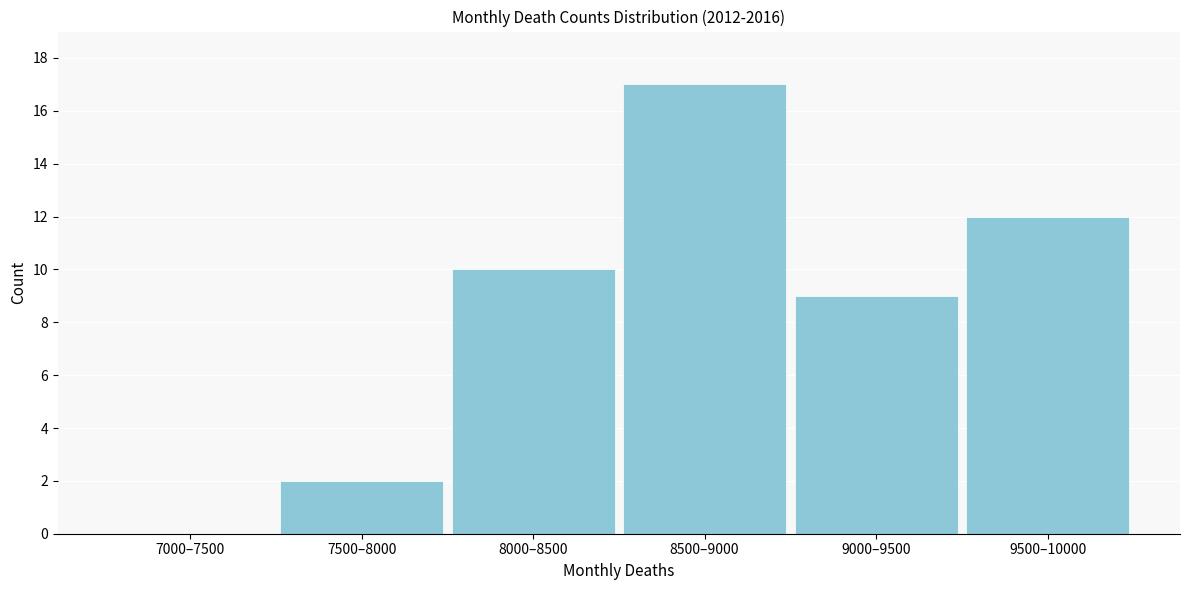

Reading right to left, extract all data points from this chart.

9500–10000=12	9000–9500=9	8500–9000=17	8000–8500=10	7500–8000=2	7000–7500=0